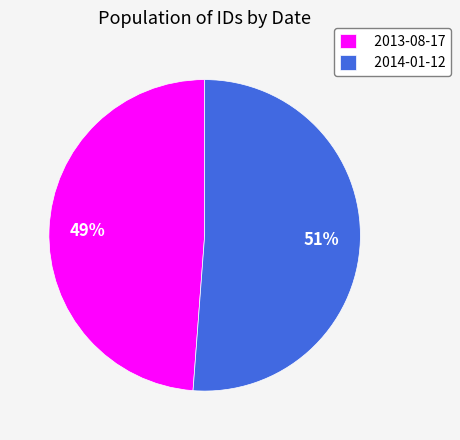

To the nearest percent, what is the difference between the largest and smallest slice percentages?

2%